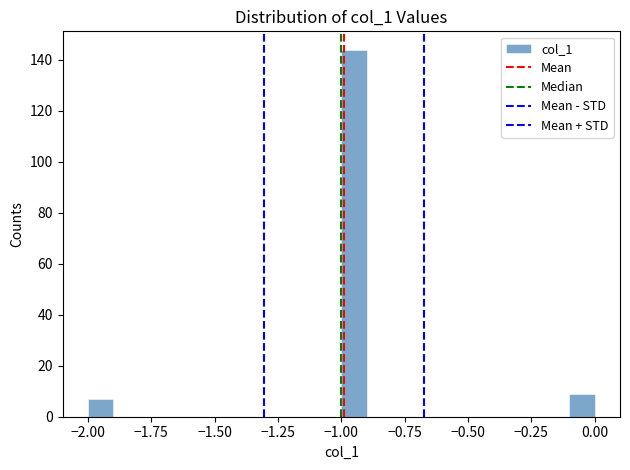

Around what value on the x-axis is the tallest bar? Give the approximate position of its centre, as read against the axis.

-0.95